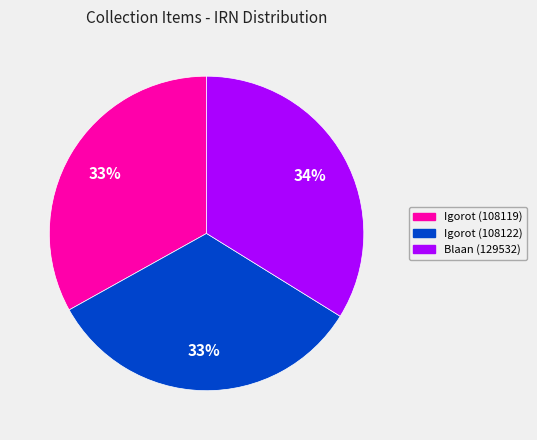

Does Igorot (108122) account for over 50% of the chart?

No